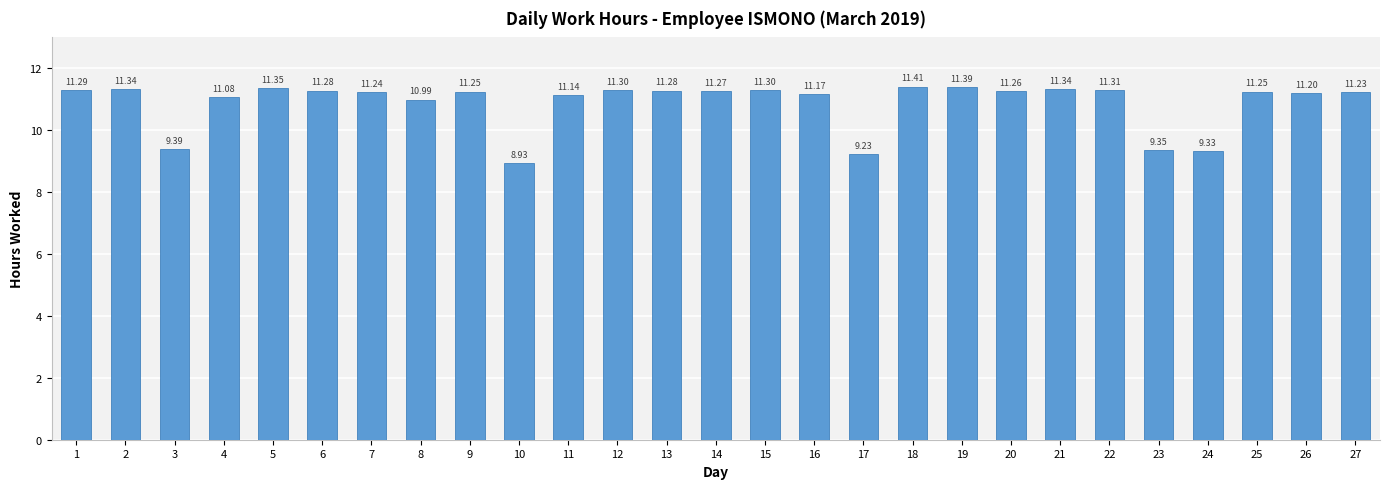

What is the difference between the second highest and minimum values?

2.5